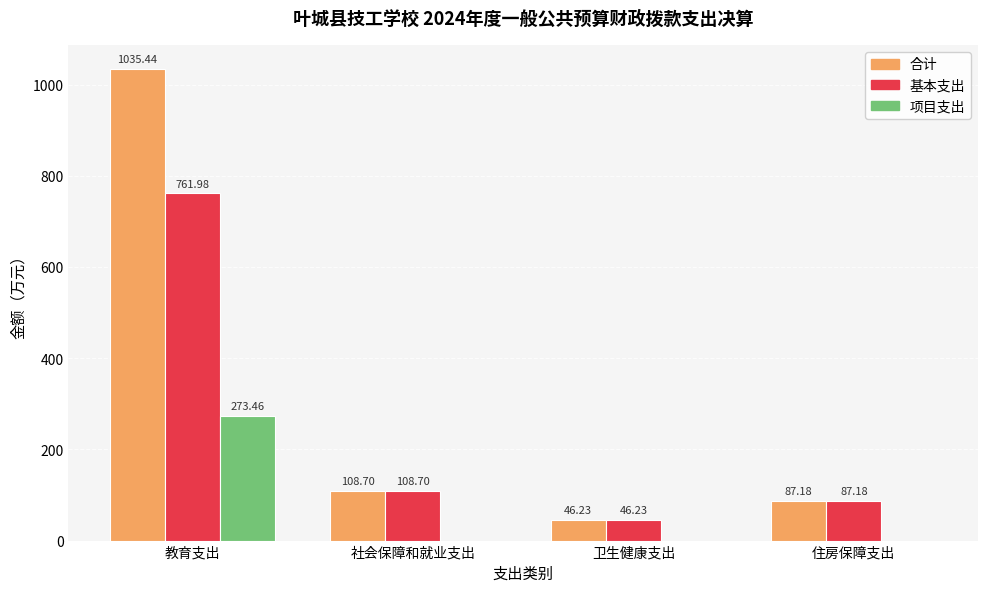

The value of 项目支出 at 卫生健康支出 is 0.0. True or false?

True